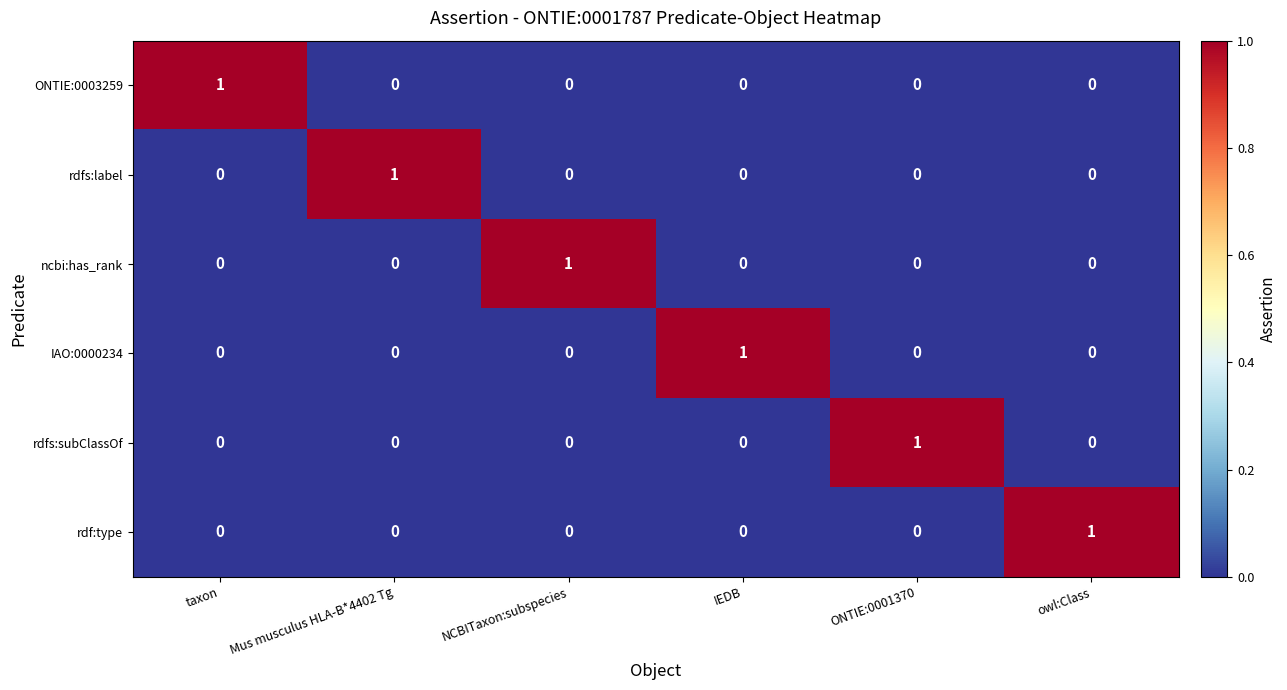

At how many categories does at least one series exceed 0?

6